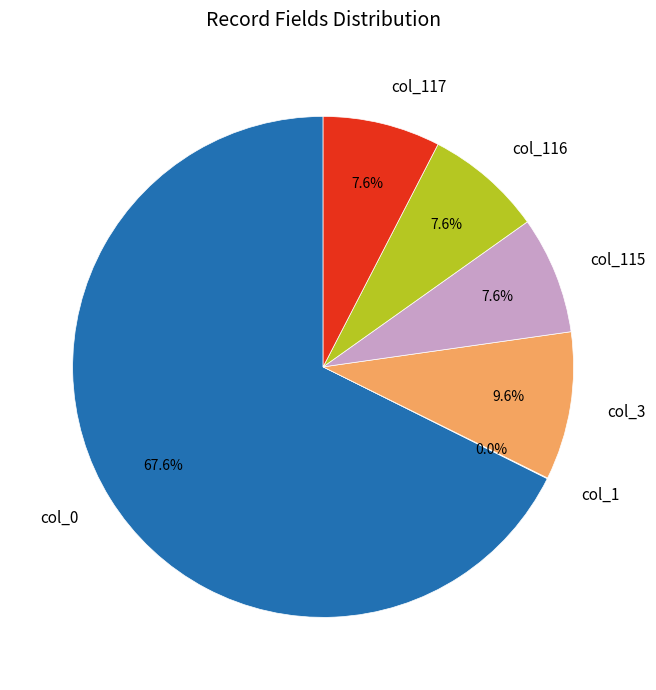

What percentage is NOT represented by col_0?

32.4%